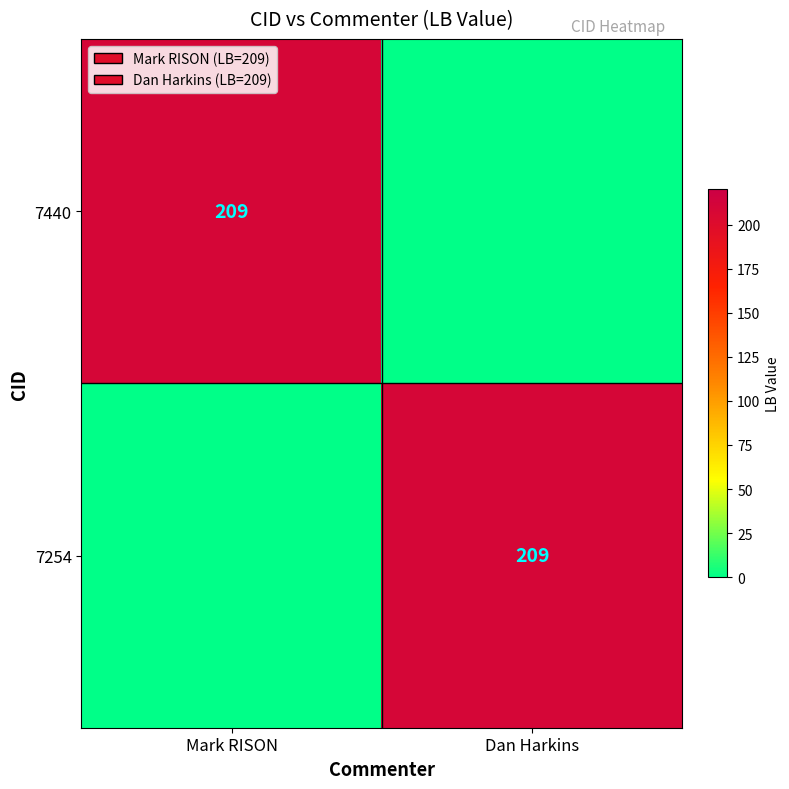

At how many categories does at least one series exceed 138?

2